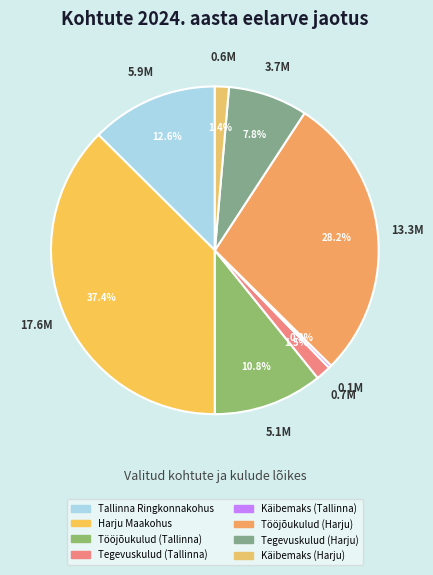

To the nearest percent, what is the average slice percentage?

12%